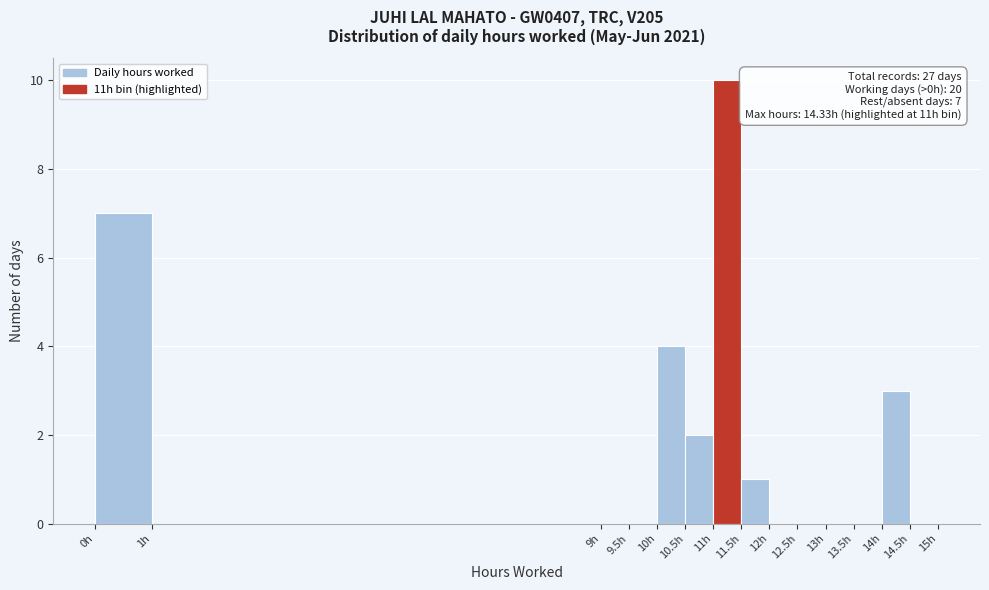

Which range on the x-axis has the tallest bar?

11.0 to 11.5